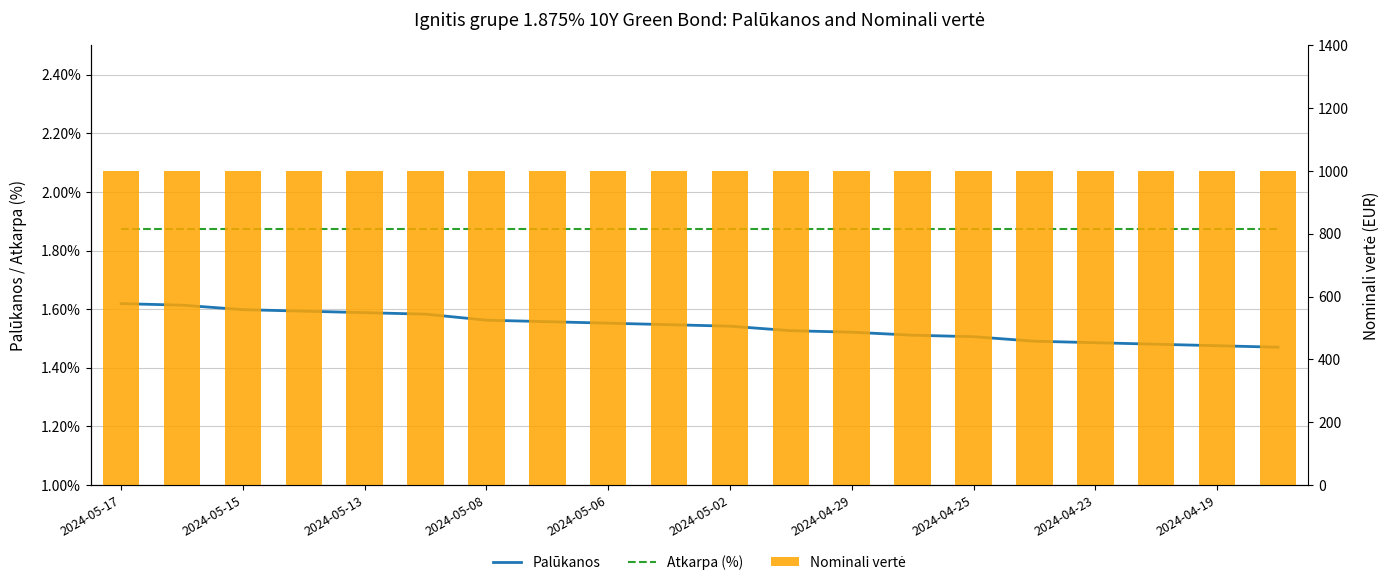

What is the greatest value displayed?

1000.0